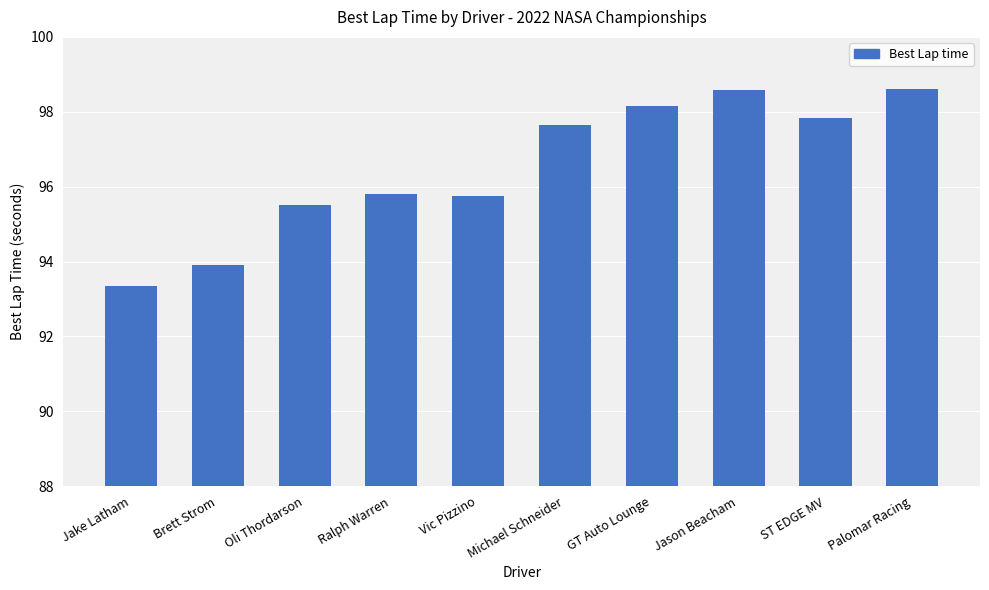

Reading left to right, transcribe all the data shown in this chart.

Jake Latham=93.3	Brett Strom=93.9	Oli Thordarson=95.5	Ralph Warren=95.8	Vic Pizzino=95.8	Michael Schneider=97.6	GT Auto Lounge=98.2	Jason Beacham=98.6	ST EDGE MV=97.8	Palomar Racing=98.6